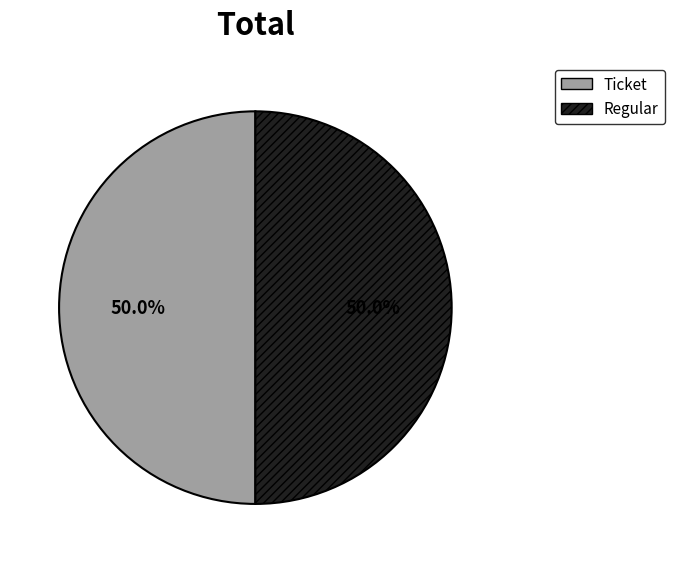

What is the smallest slice in the pie chart?

Ticket (io_index=0)